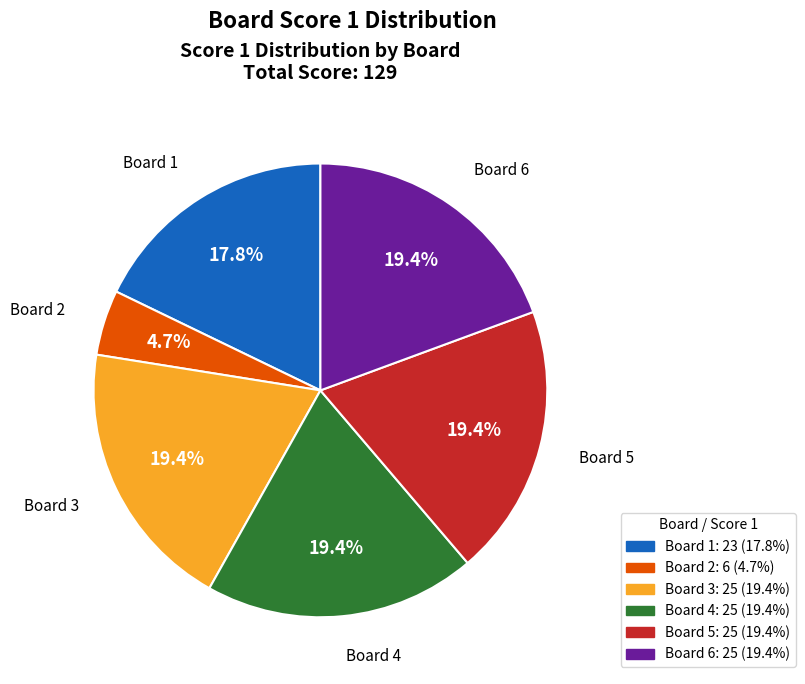

What is the total percentage of Board 2 and Board 1?

22.5%